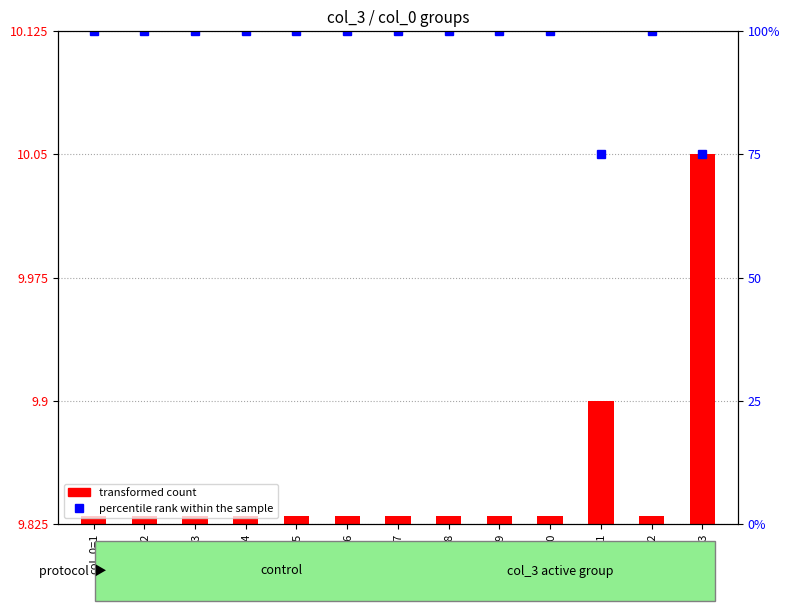

Reading right to left, transcribe all the data shown in this chart.

75	100	75	100	100	100	100	100	100	100	100	100	100